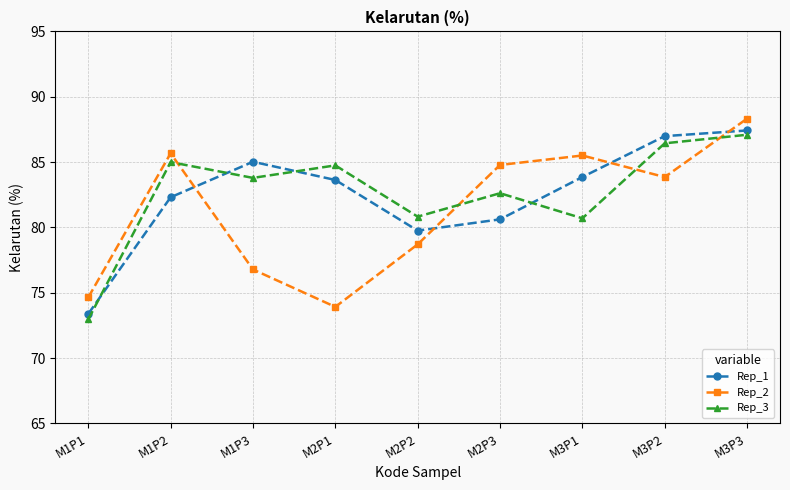

At M1P2, list the series in order from largest to smallest.

Rep_2, Rep_3, Rep_1